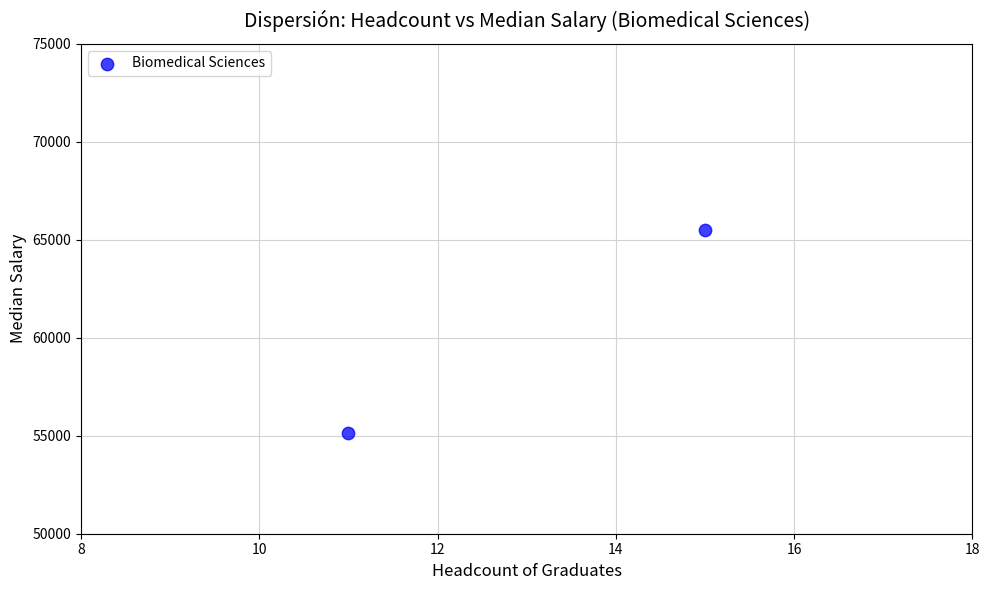

What is the average Y value?

60302.7